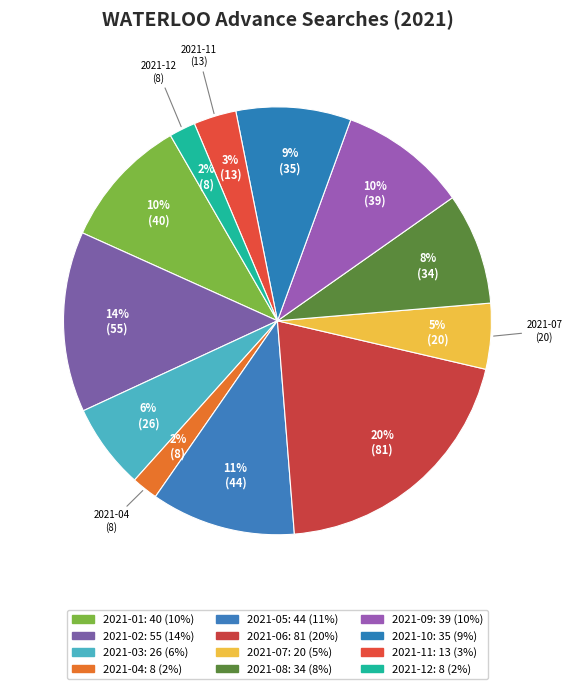

How many slices are in this pie chart?

12